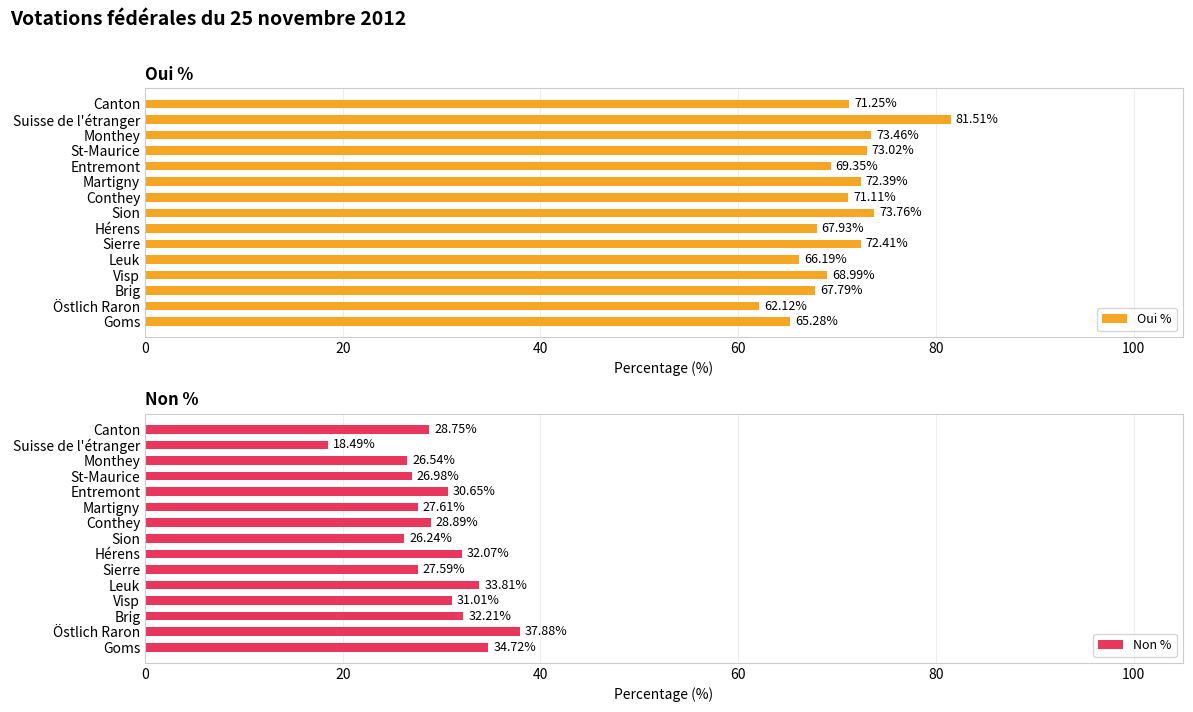

What is the minimum value for Non %?

18.5